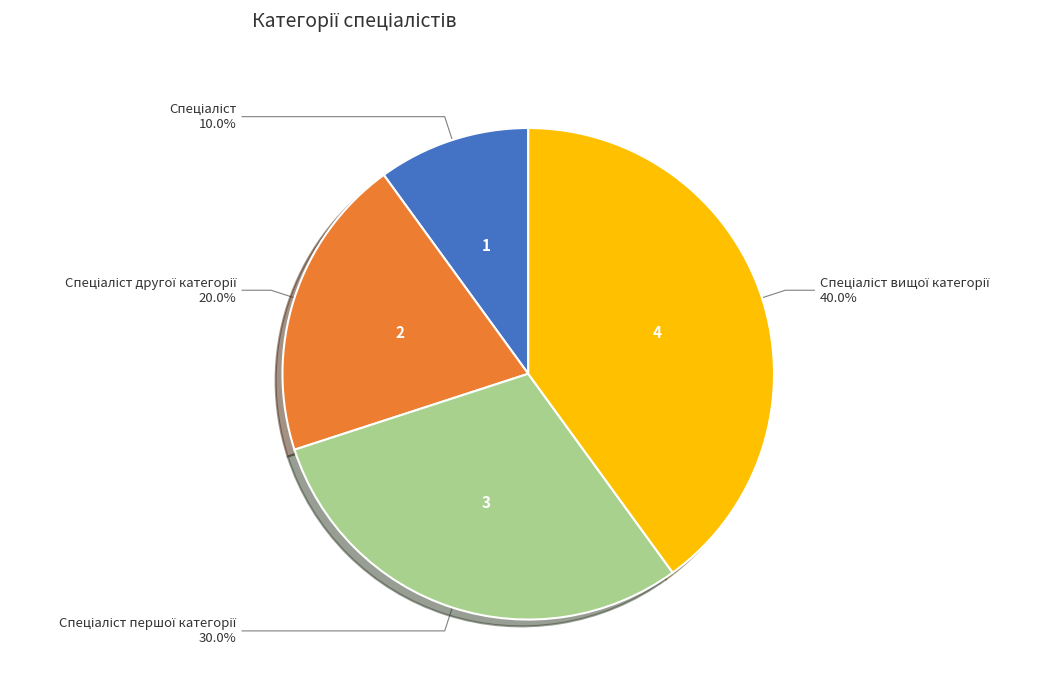

Is there any slice that represents more than half of the pie?

No